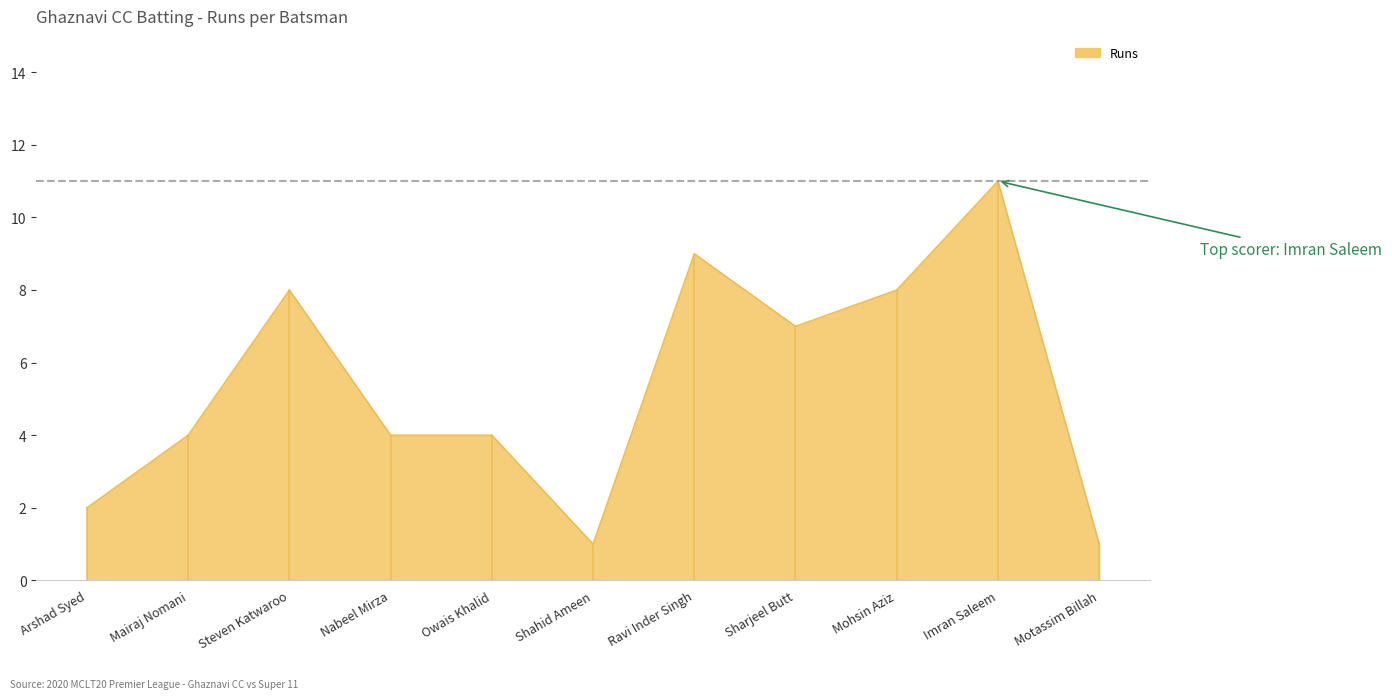

What position from the left is Motassim Billah?

11